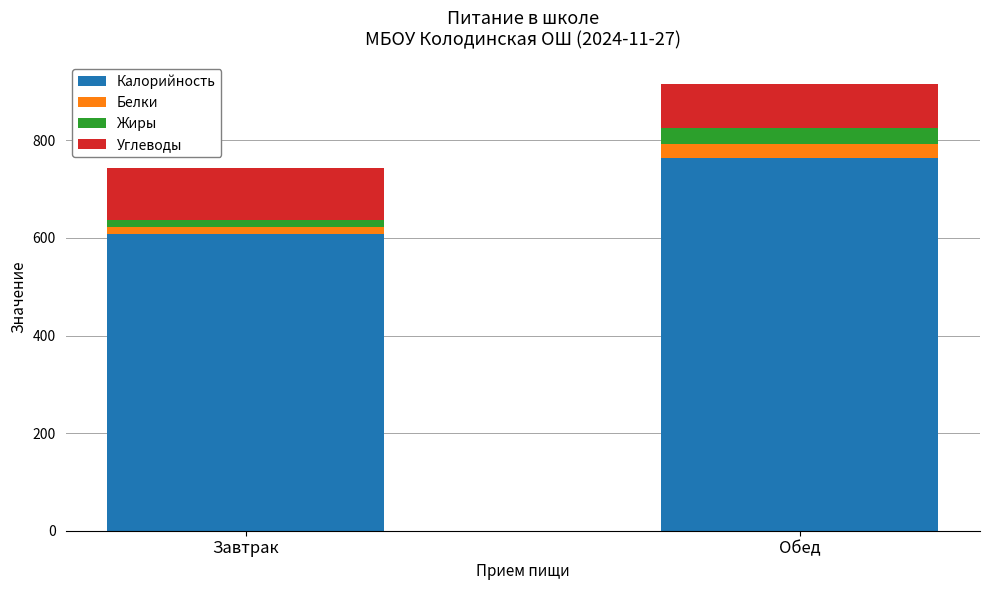

What is the difference between the maximum and minimum values in the Калорийность series?

156